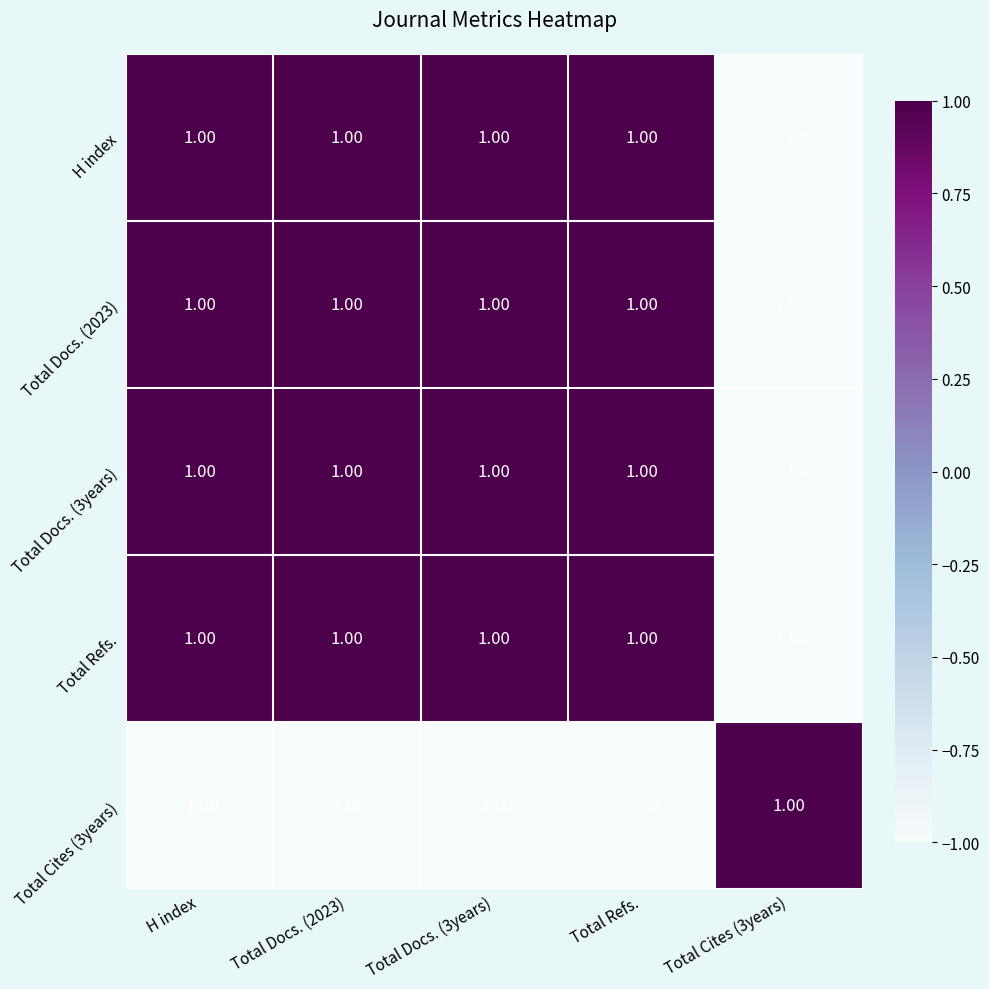

What is the sum of all Total Refs. values?

3